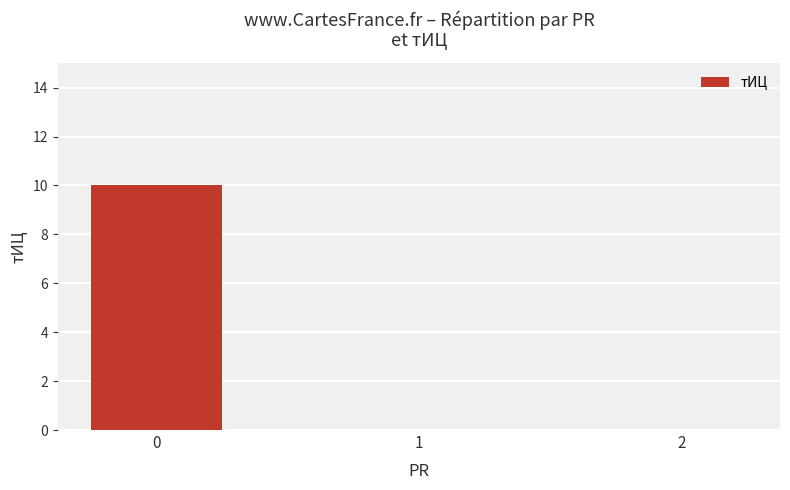

What is the maximum value shown in the chart?

10